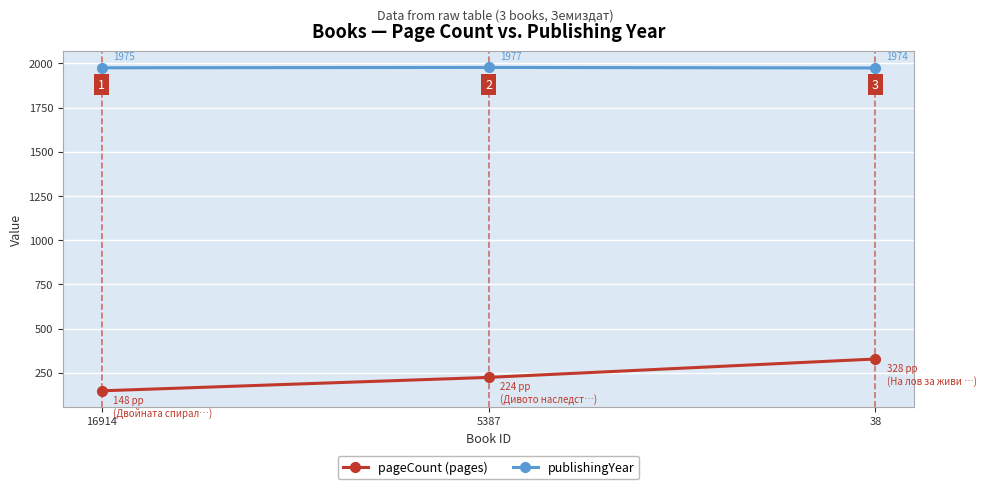

What is the highest value of the pageCount (pages) series?

328